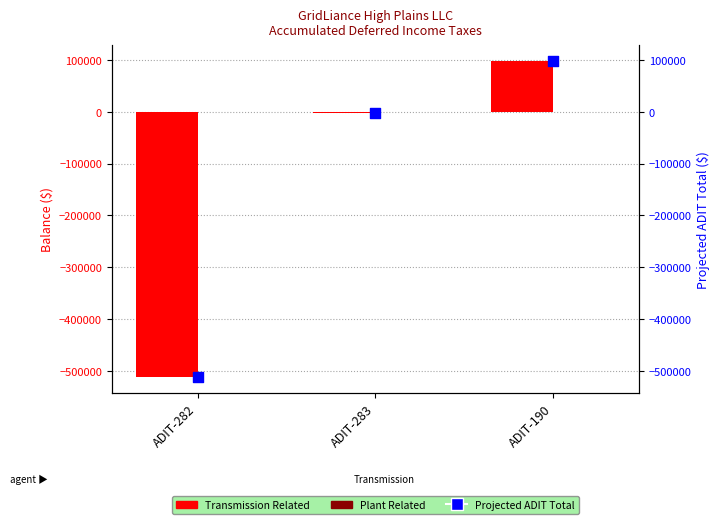

Which series contains the lowest Y value?

Transmission Related